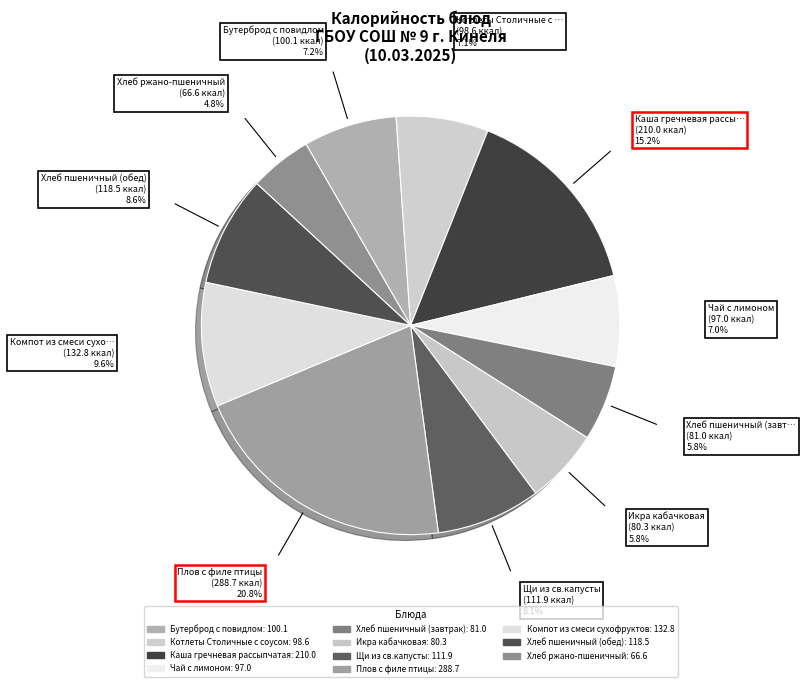

Is it true that Компот из смеси сухофруктов is 4% of the pie?

False